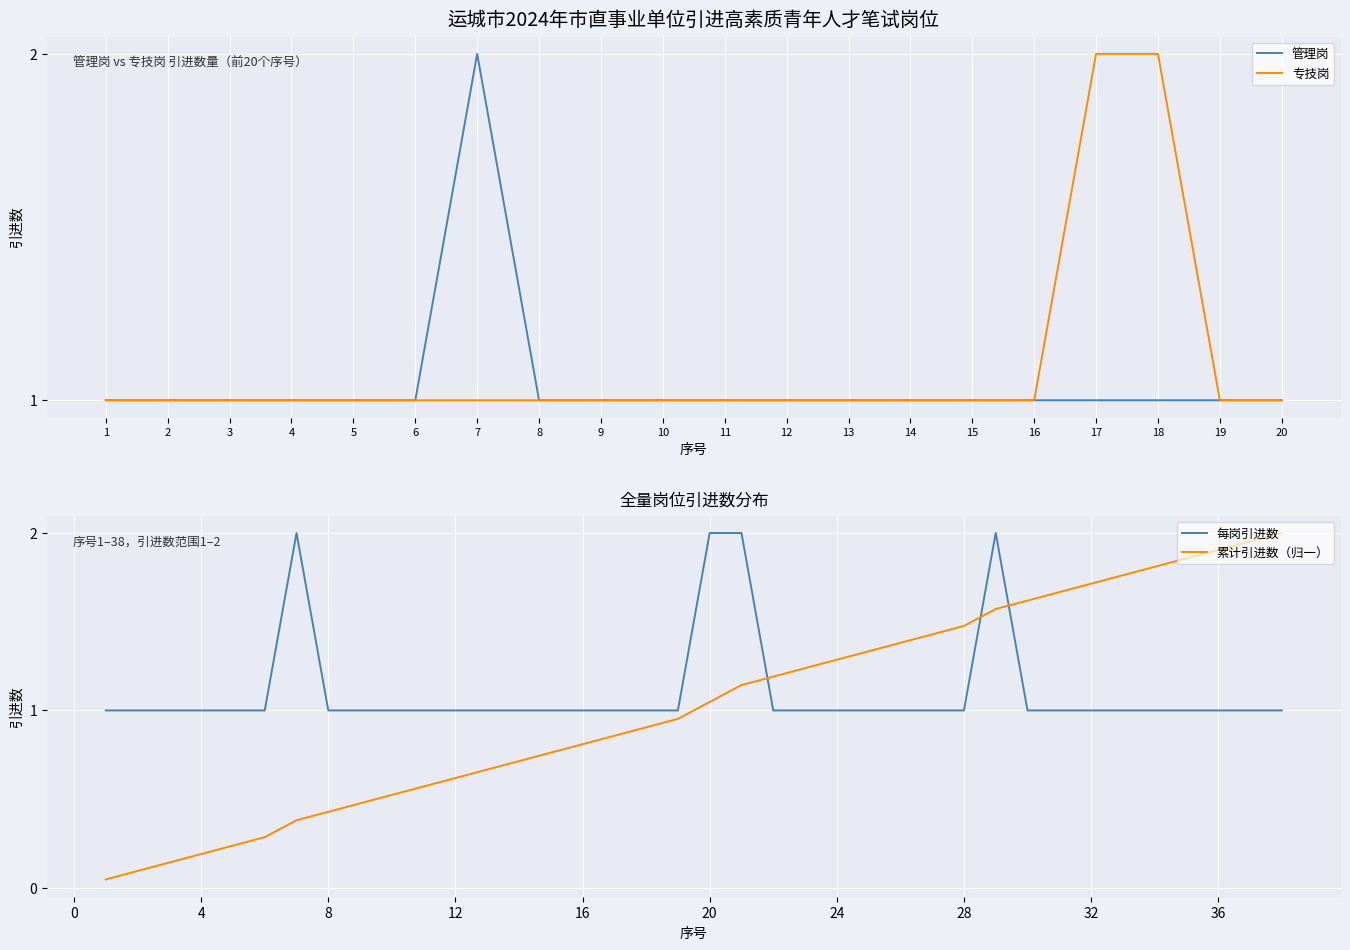

Count the number of categories in the chart.

20